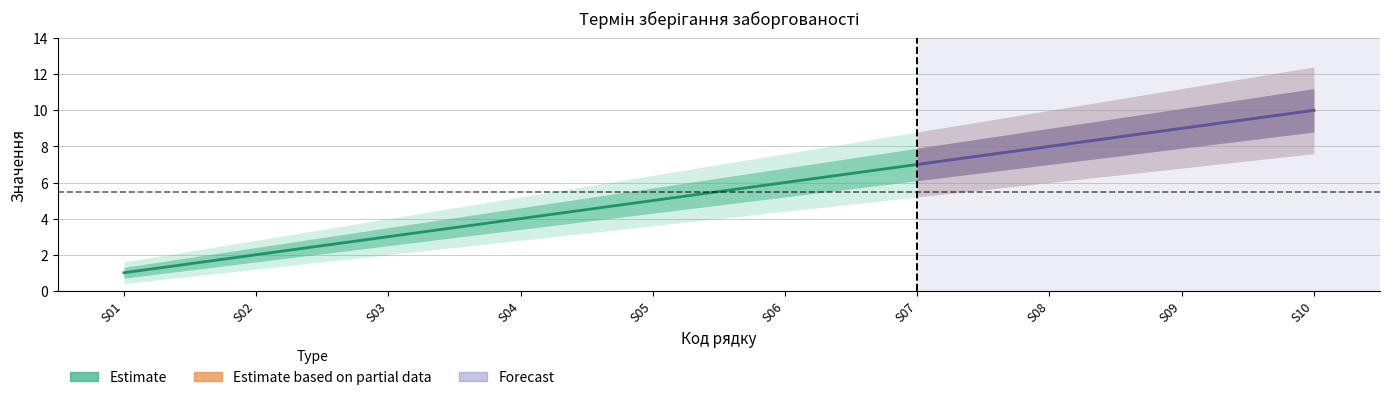

True or false: Estimate and Estimate_lower cross at least once.

False